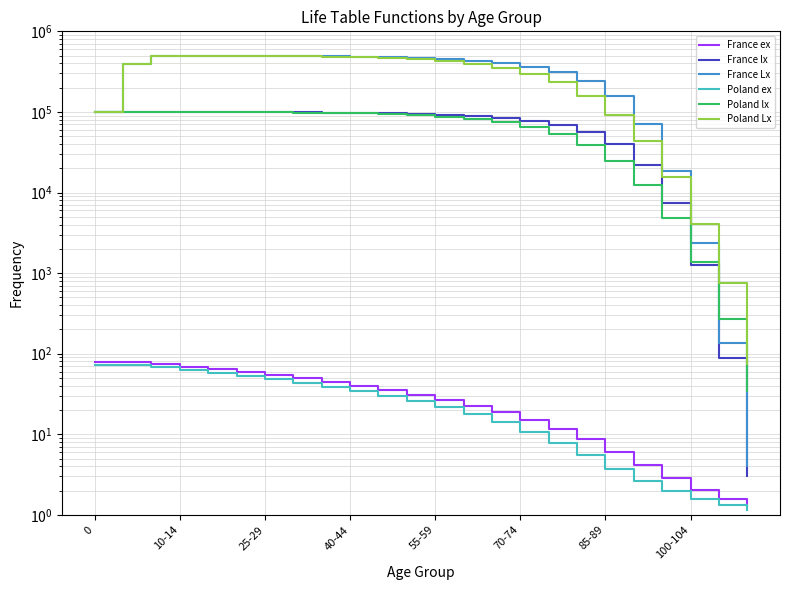

Is it true that France ex equals 12.9 at 14?

False